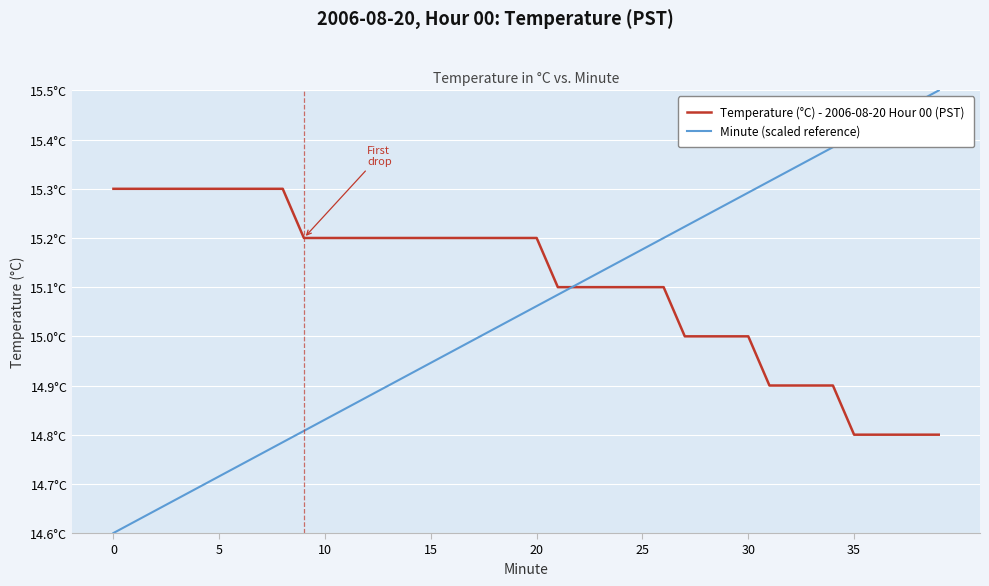

List the series in order of their peak value, highest first.

Minute (scaled reference), Temperature (°C) - 2006-08-20 Hour 00 (PST)